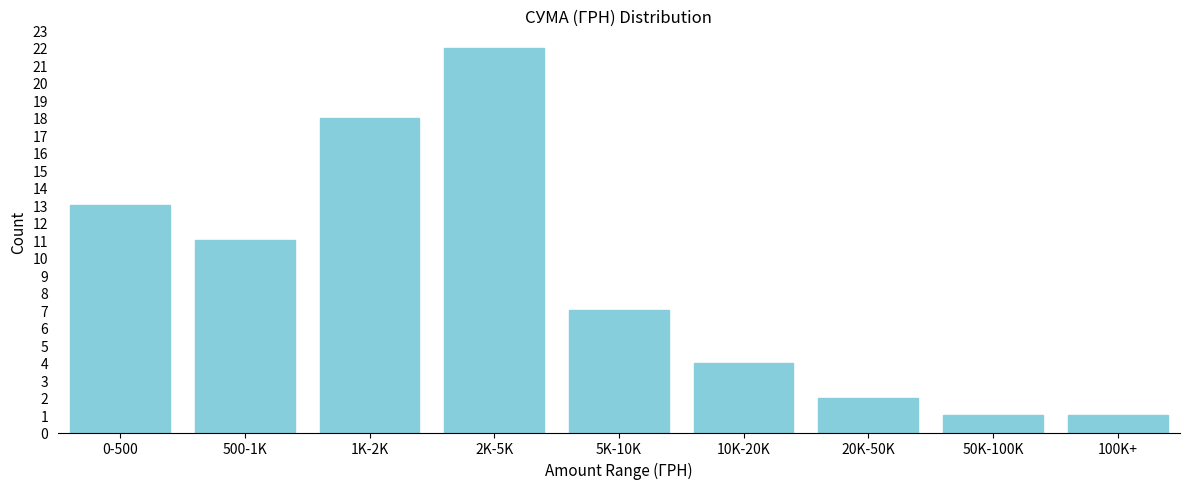

Reading left to right, extract all data points from this chart.

0-500=13	500-1K=11	1K-2K=18	2K-5K=22	5K-10K=7	10K-20K=4	20K-50K=2	50K-100K=1	100K+=1